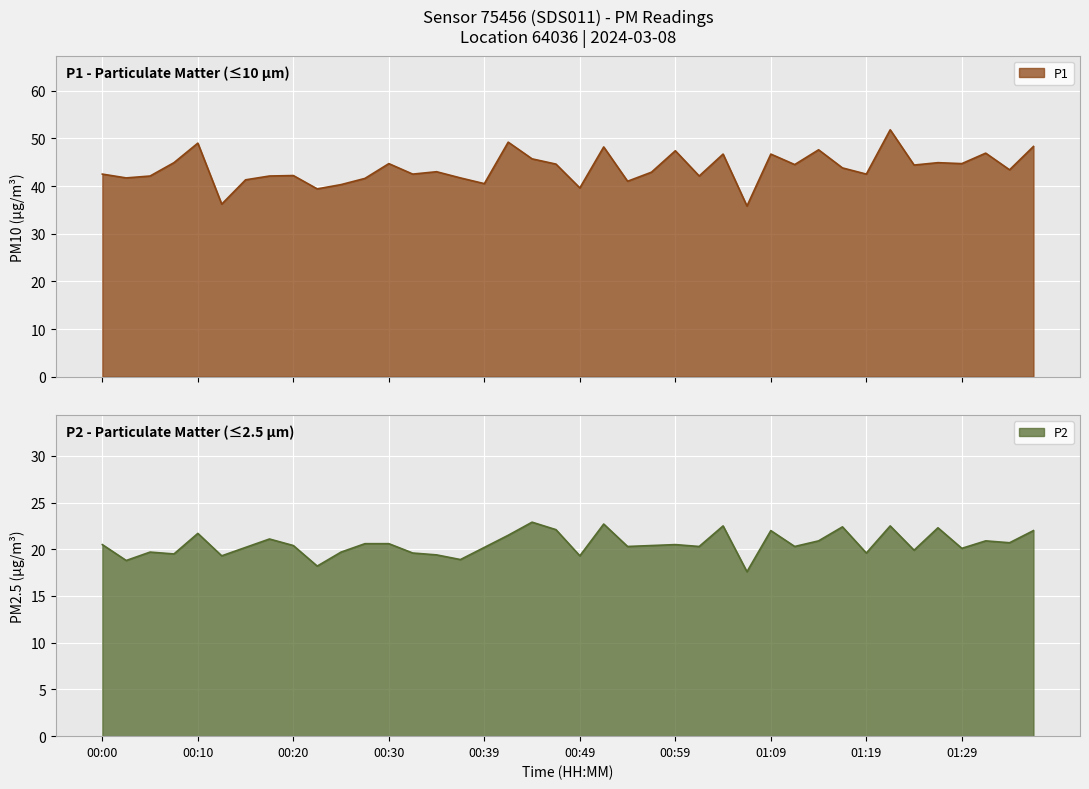

Which series has the largest range (max minus min)?

P1